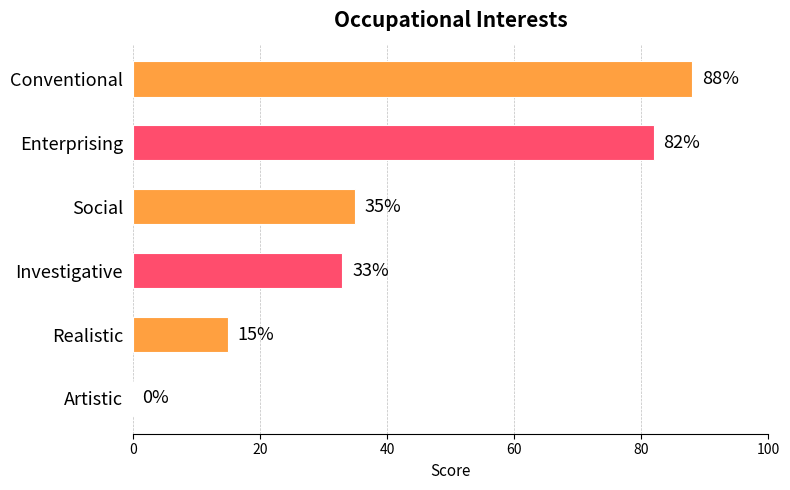

What is the sum of all values?

253